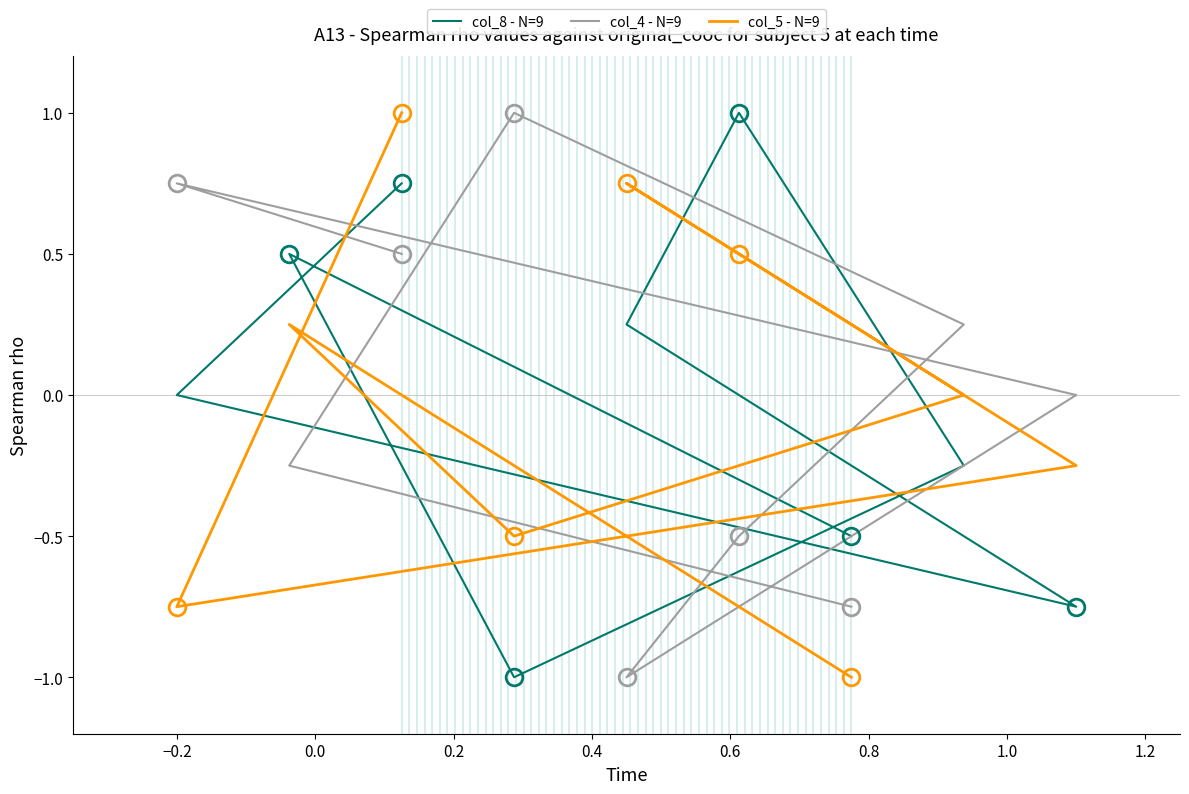

True or false: col_4 - N=9 and col_5 - N=9 intersect in this chart.

True